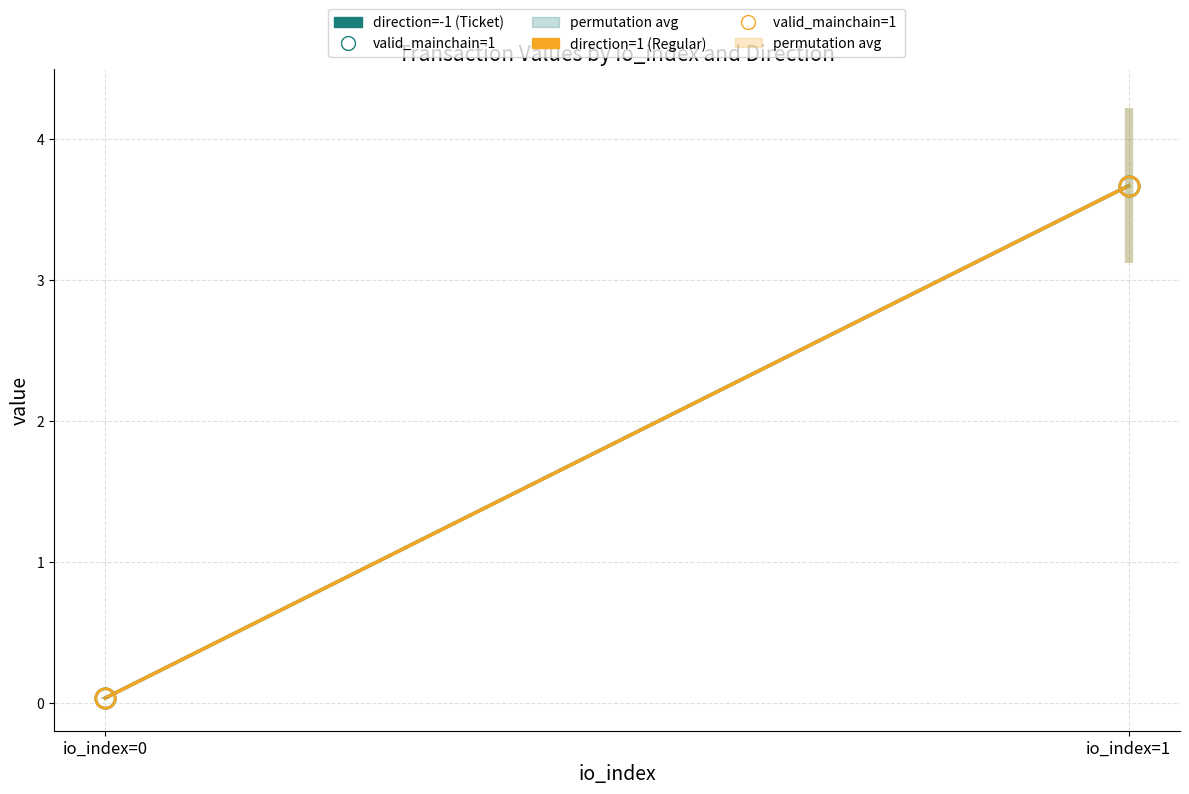

Reading left to right, list all the values displayed in this chart.

direction=-1 (Ticket): 0.0	3.7
direction=1 (Regular): 0.0	3.7